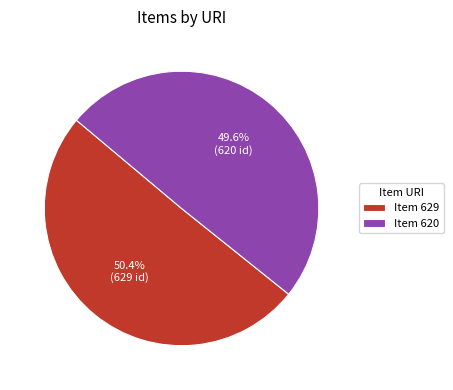

Does any single category account for the majority?

Yes